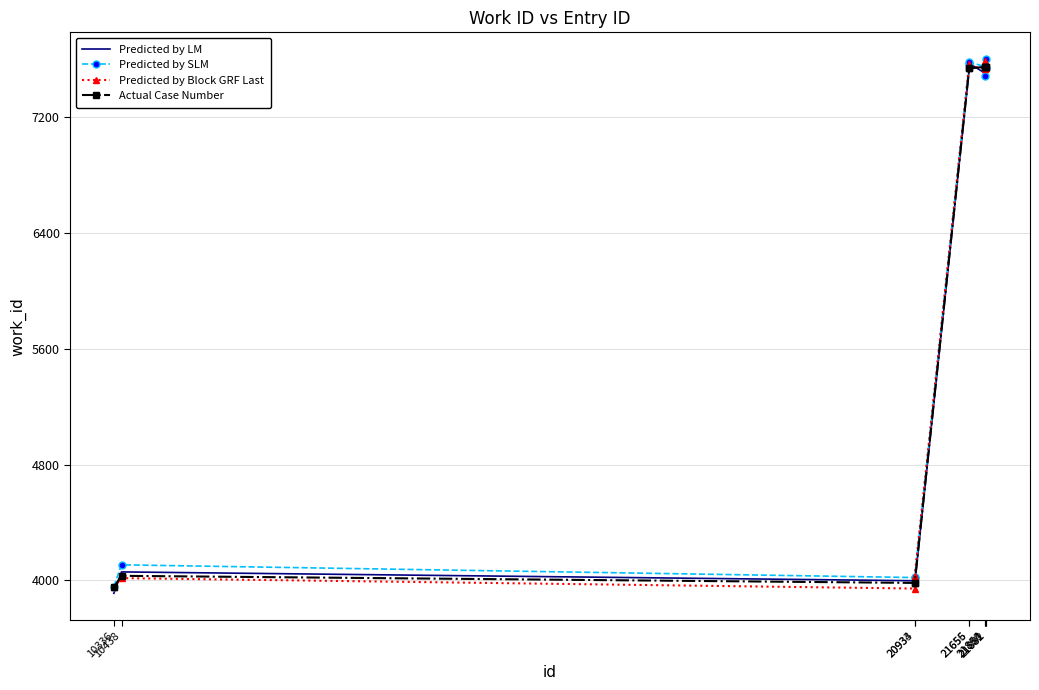

What is the minimum value for Predicted by Block GRF Last?

3944